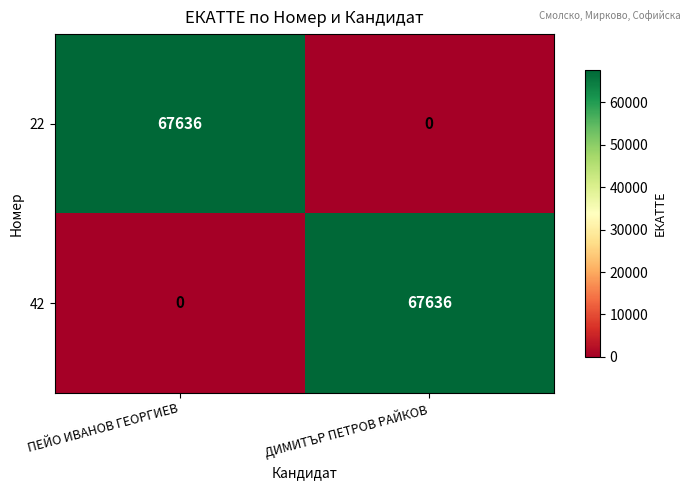

What is the spread (max minus min) of values at ДИМИТЪР ПЕТРОВ РАЙКОВ?

67636